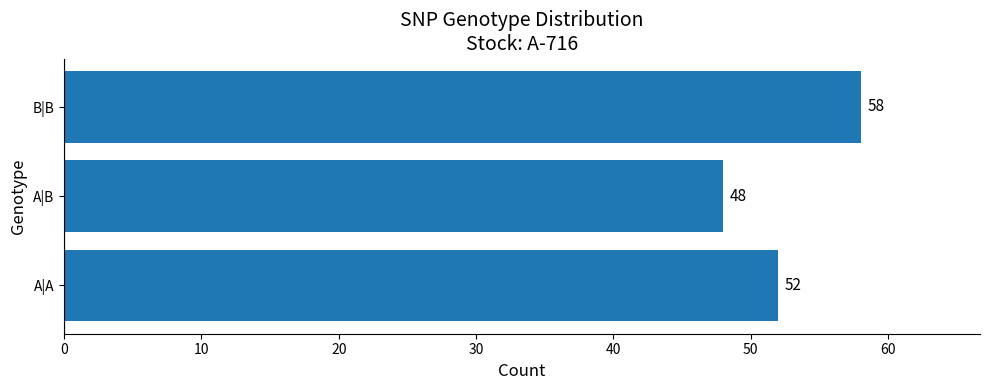

True or false: the data shows 83 at A|B.

False